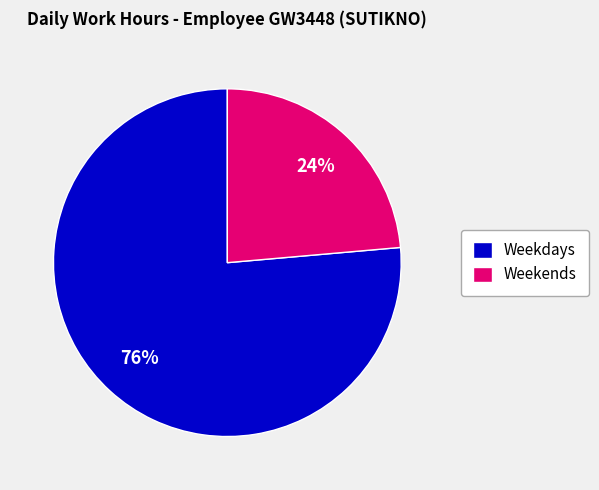

Does any single category account for the majority?

Yes